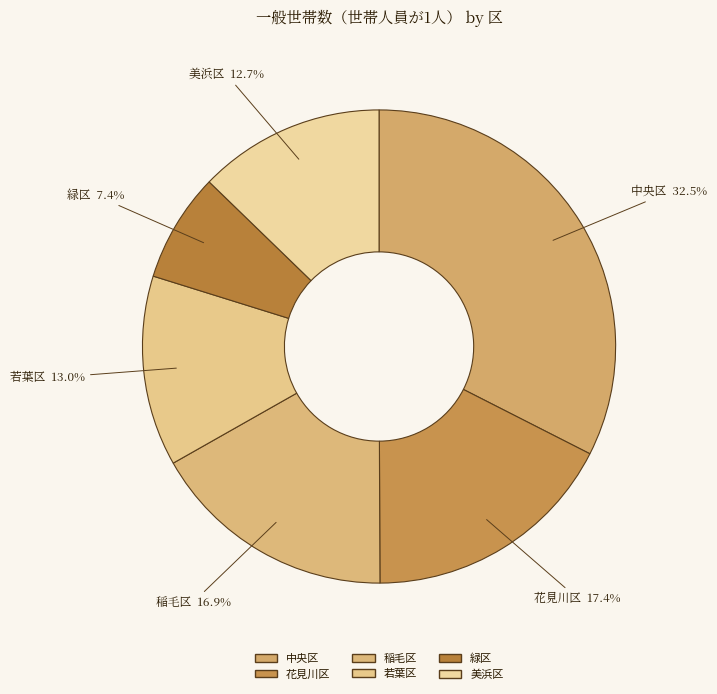

To the nearest percent, what percentage of the pie is 緑区?

7%